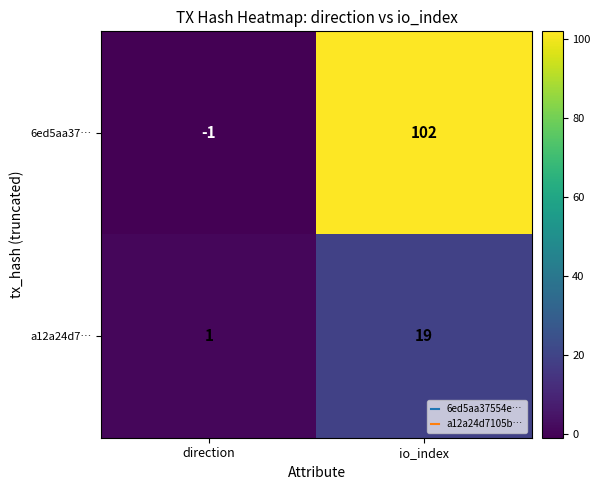

How many distinct data groups are displayed?

2